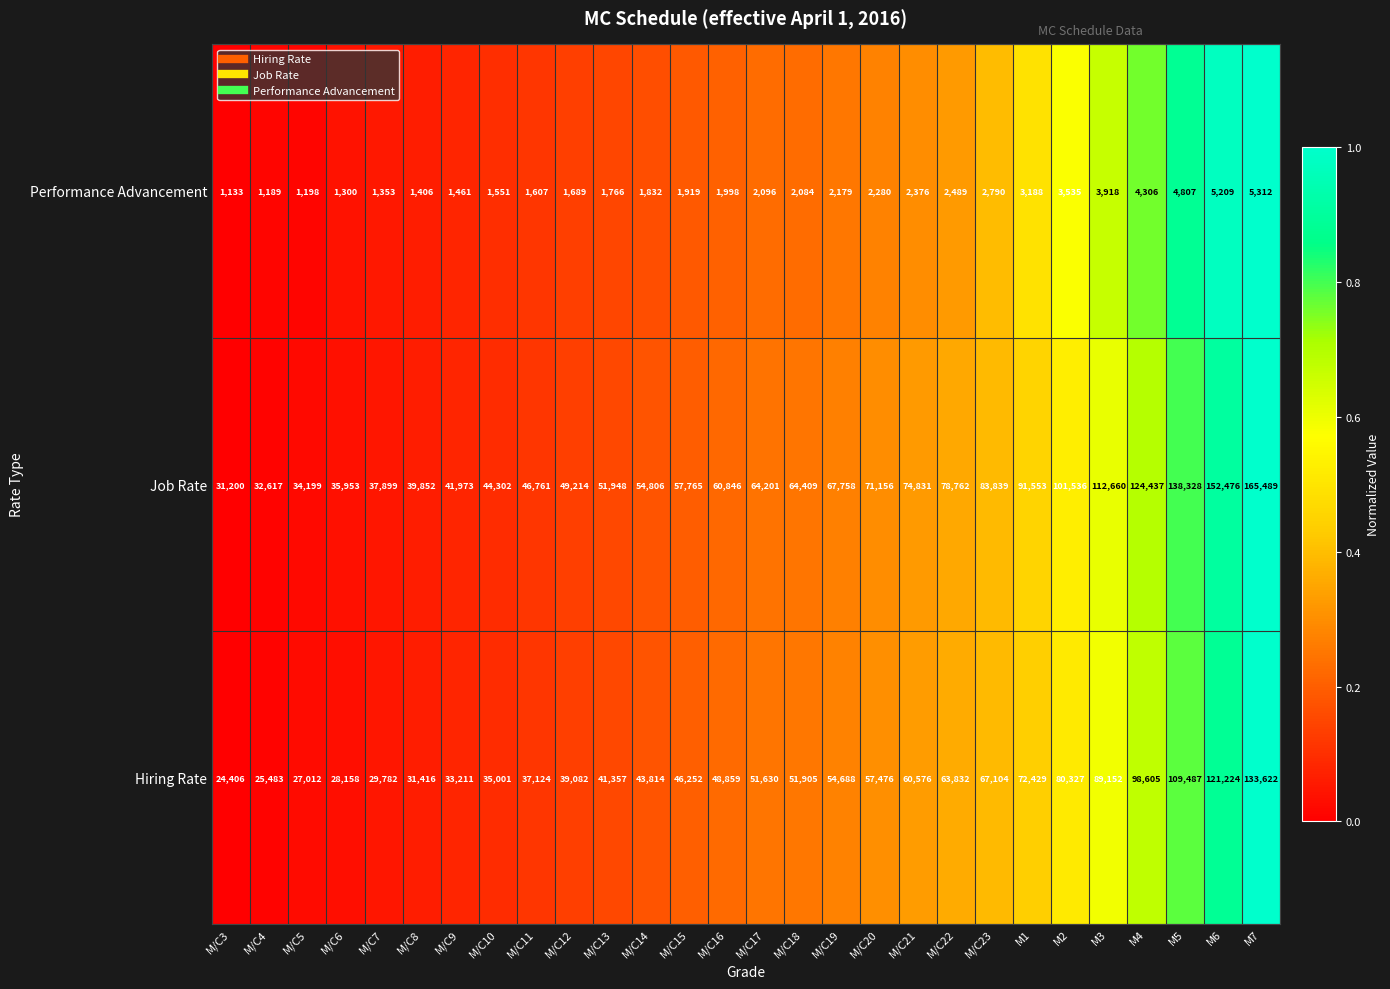

At which label does Performance Advancement reach its peak?

M7